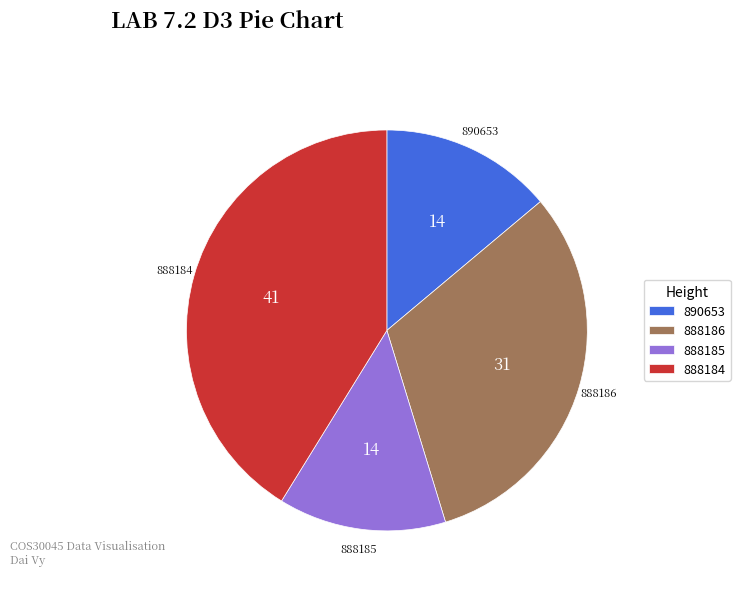

Is there a majority slice in this chart?

No